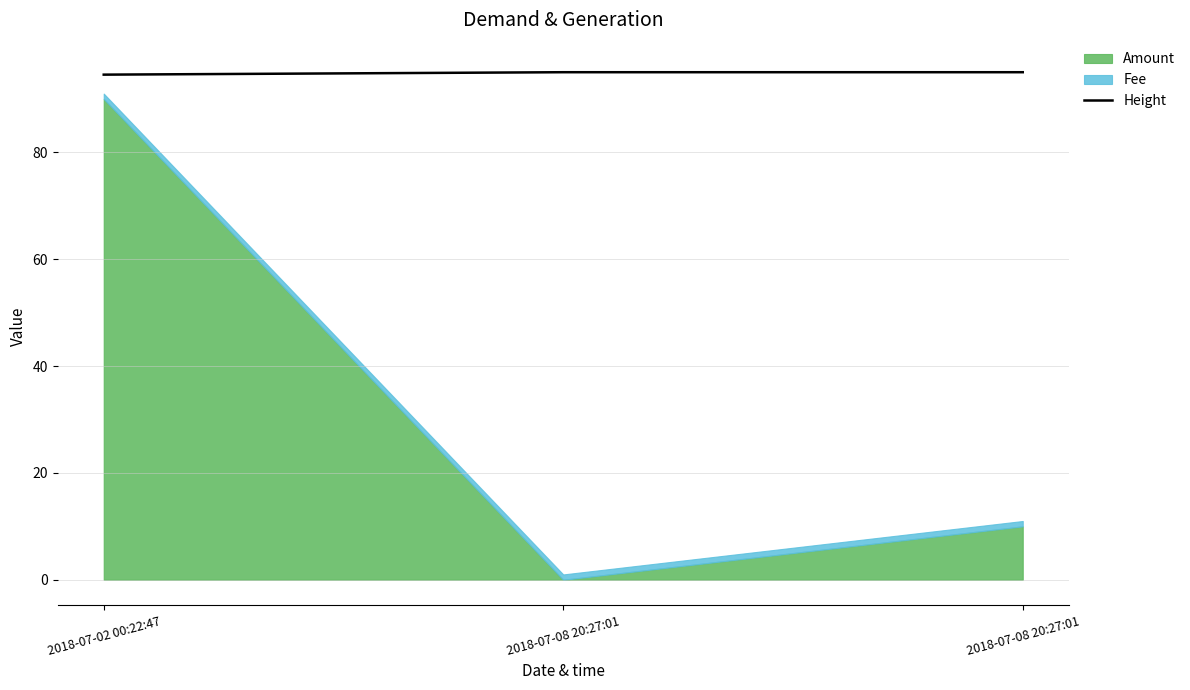

Which category has the highest value across all series?

2018-07-08 20:27:01